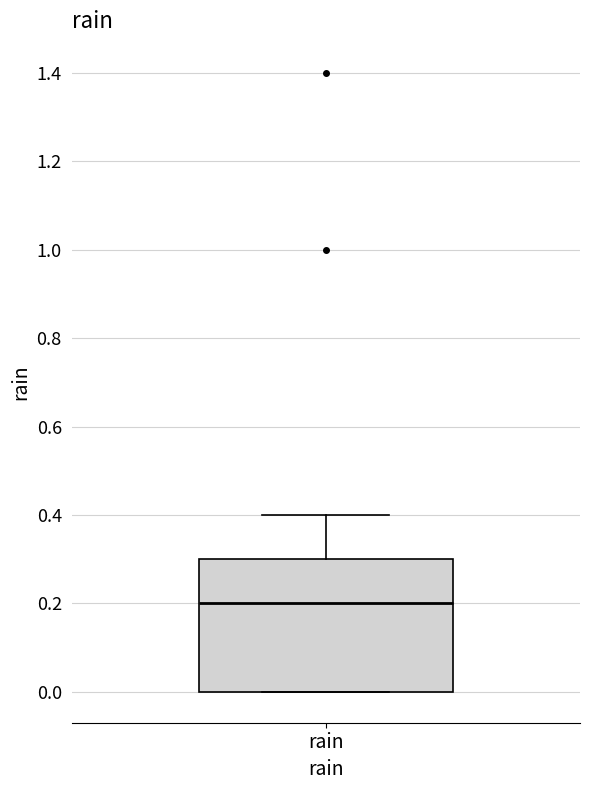

Read this box plot against the y-axis: the position of the median line, the range covered by the box, and the ends of both whiskers. The values are not printed on the chart, so give them approximately, as read against the axis.

median 0.2, box 0.0 to 0.3, whiskers 0.0 to 0.4